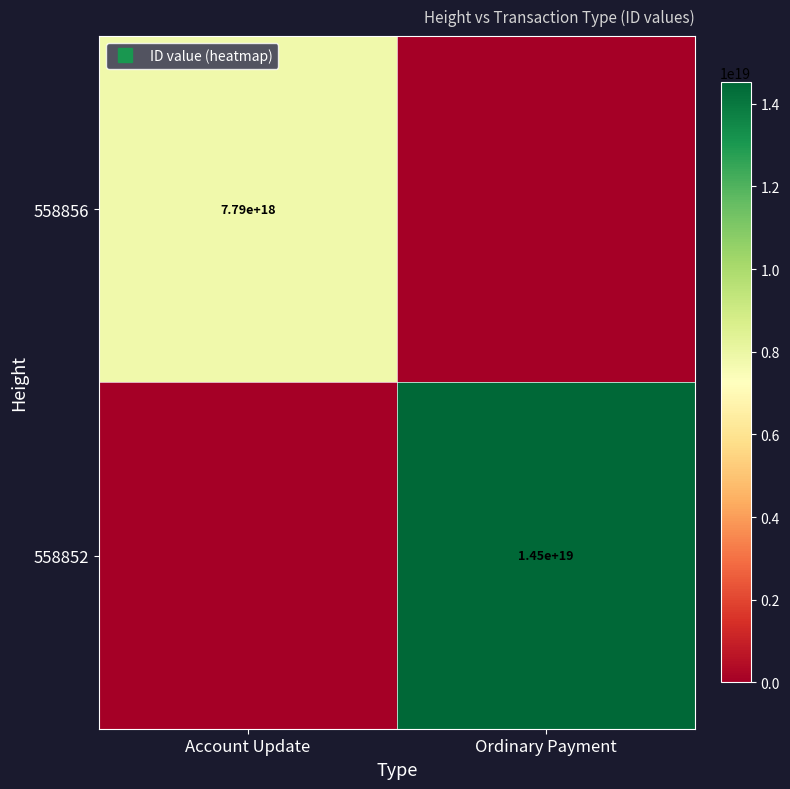

Count the 558852 values in the range 0 to 14514637518022692864.

2